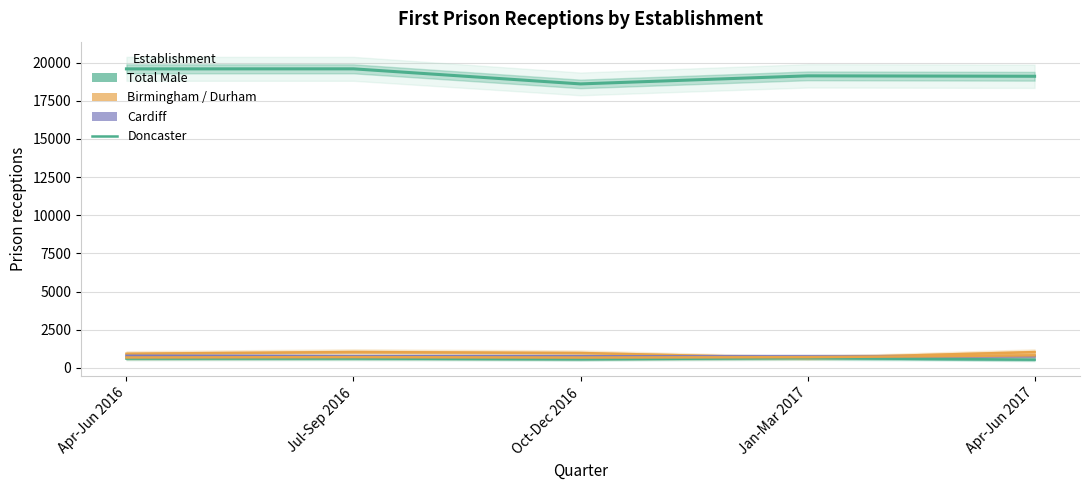

What is the sum of all Total Male values?

96058